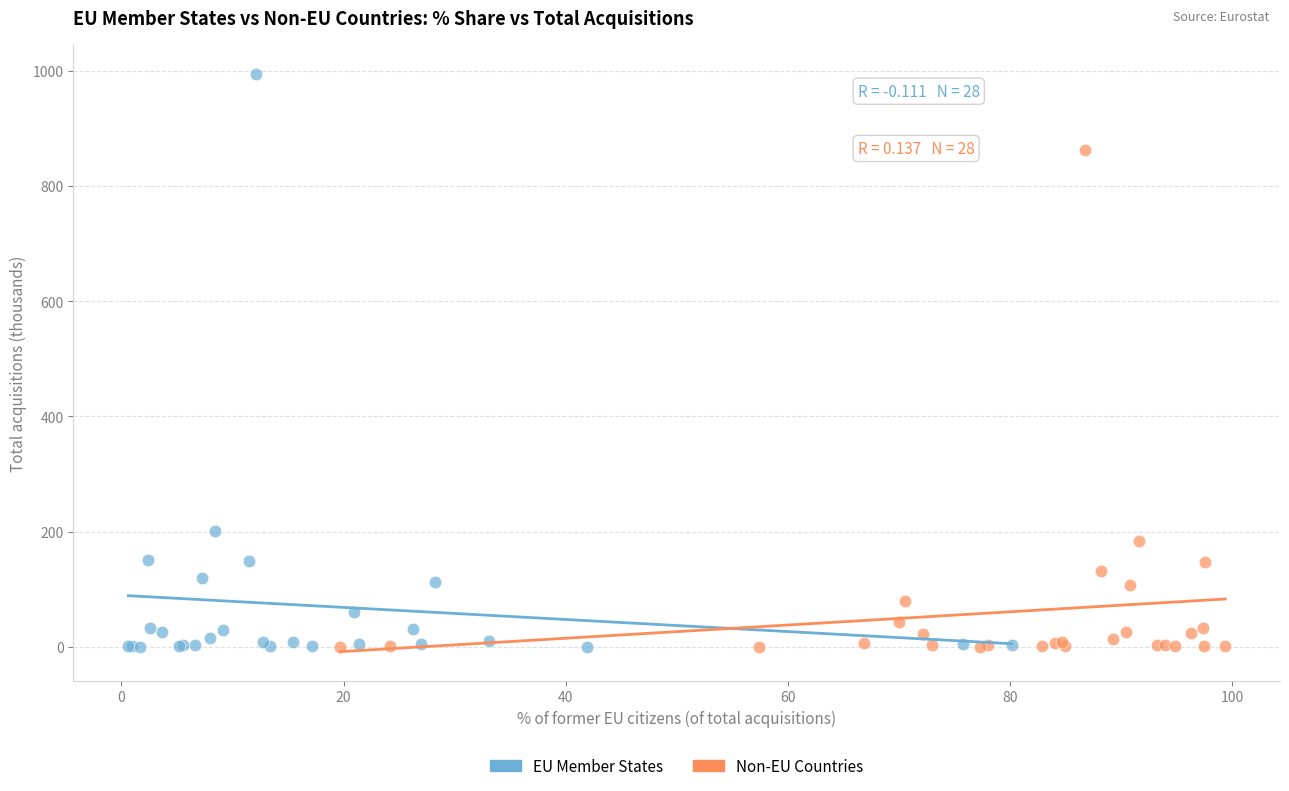

Which series has the largest Y range (max minus min)?

EU Member States